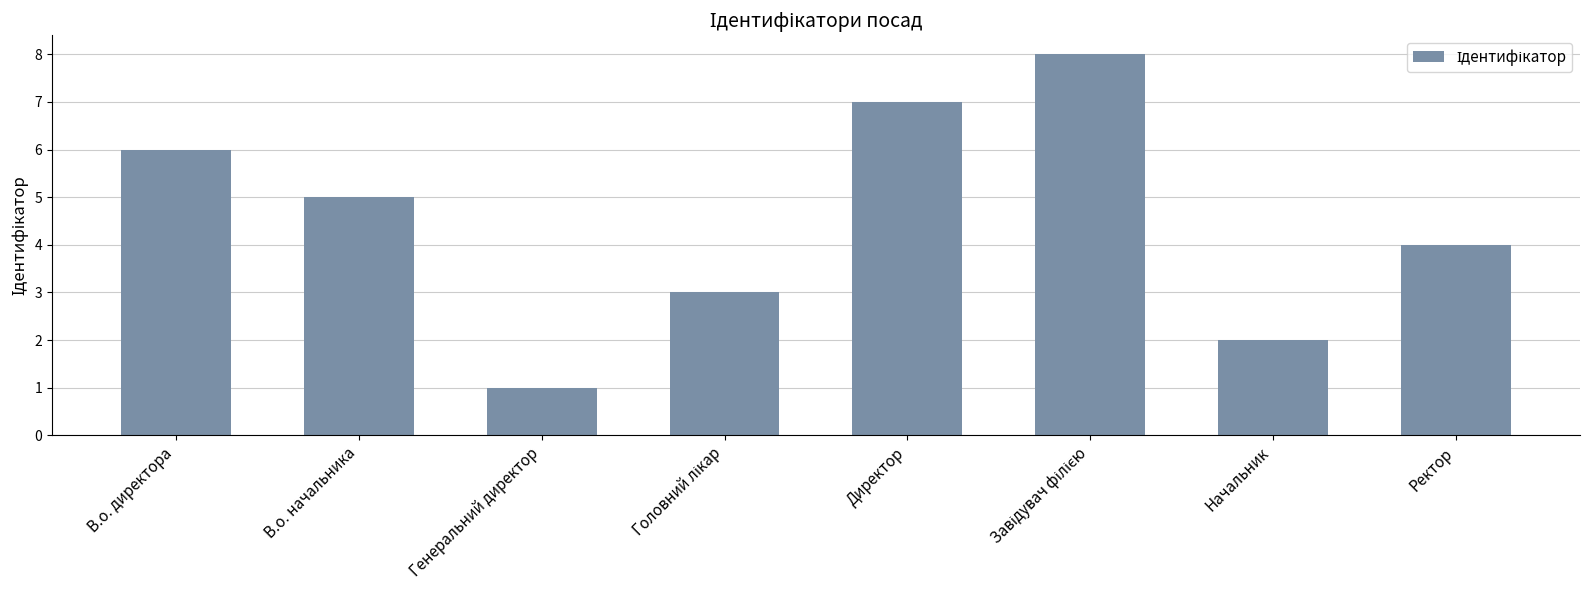

Reading left to right, what are all the values shown in this chart?

6	5	1	3	7	8	2	4